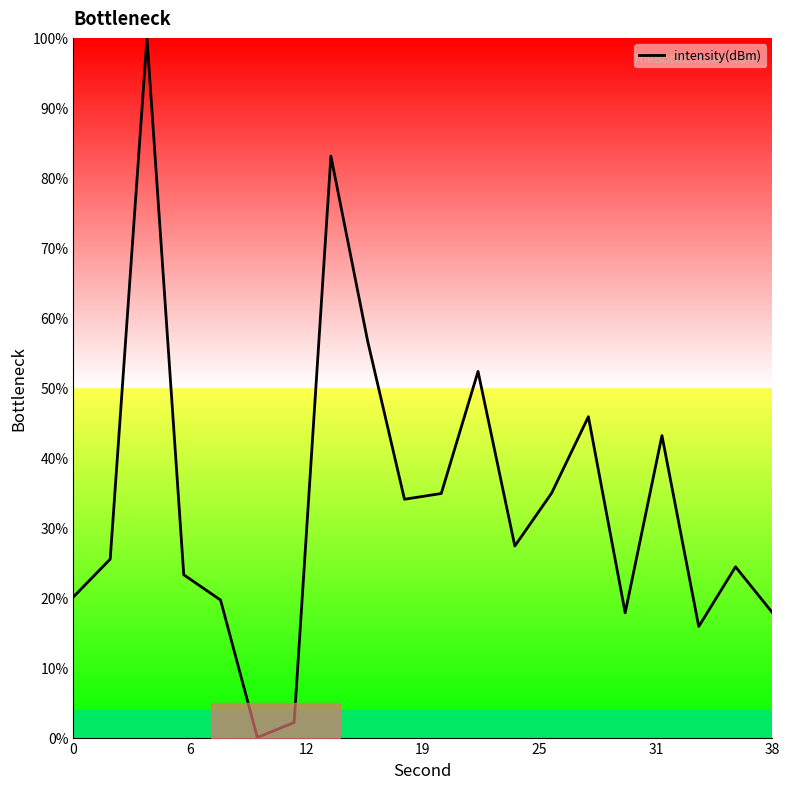

What is the difference between the maximum and minimum values?

100.0